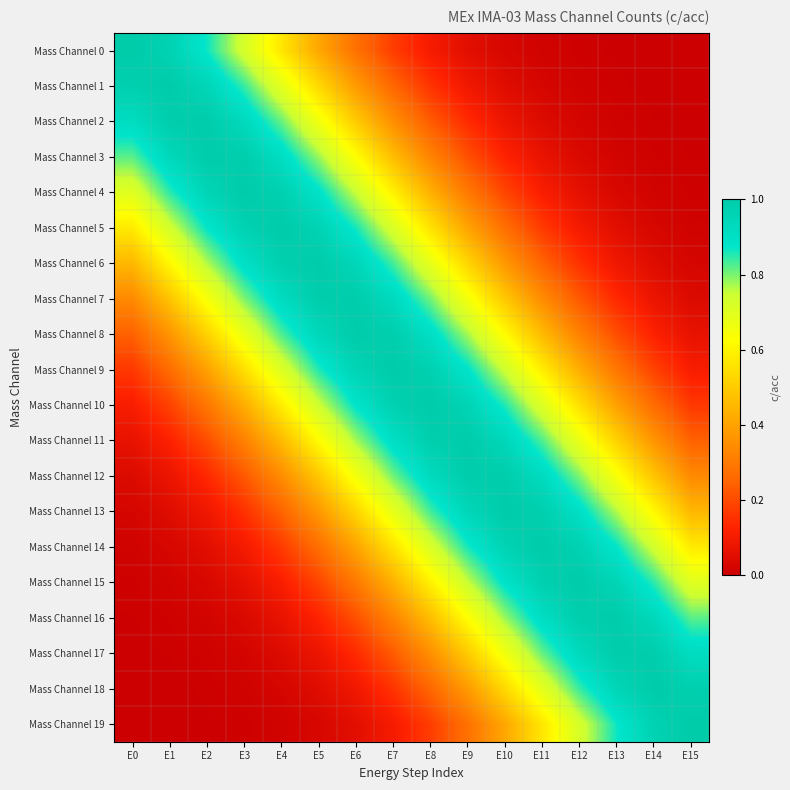

Reading left to right, list all the values displayed in this chart.

Mass Channel 0: E0=1.0	E1=1.0	E2=0.9	E3=0.7	E4=0.6	E5=0.4	E6=0.3	E7=0.2	E8=0.1	E9=0.1	E10=0.0	E11=0.0	E12=0.0	E13=0.0	E14=0.0	E15=0.0
Mass Channel 1: E0=1.0	E1=1.0	E2=0.9	E3=0.8	E4=0.7	E5=0.5	E6=0.4	E7=0.3	E8=0.2	E9=0.1	E10=0.0	E11=0.0	E12=0.0	E13=0.0	E14=0.0	E15=0.0
Mass Channel 2: E0=0.9	E1=1.0	E2=1.0	E3=0.9	E4=0.8	E5=0.7	E6=0.5	E7=0.4	E8=0.2	E9=0.1	E10=0.1	E11=0.0	E12=0.0	E13=0.0	E14=0.0	E15=0.0
Mass Channel 3: E0=0.8	E1=0.9	E2=1.0	E3=1.0	E4=0.9	E5=0.8	E6=0.6	E7=0.5	E8=0.3	E9=0.2	E10=0.1	E11=0.1	E12=0.0	E13=0.0	E14=0.0	E15=0.0
Mass Channel 4: E0=0.7	E1=0.8	E2=1.0	E3=1.0	E4=1.0	E5=0.9	E6=0.8	E7=0.6	E8=0.4	E9=0.3	E10=0.2	E11=0.1	E12=0.1	E13=0.0	E14=0.0	E15=0.0
Mass Channel 5: E0=0.6	E1=0.7	E2=0.9	E3=1.0	E4=1.0	E5=1.0	E6=0.9	E7=0.7	E8=0.6	E9=0.4	E10=0.3	E11=0.2	E12=0.1	E13=0.1	E14=0.0	E15=0.0
Mass Channel 6: E0=0.5	E1=0.6	E2=0.8	E3=0.9	E4=1.0	E5=1.0	E6=0.9	E7=0.8	E8=0.7	E9=0.5	E10=0.4	E11=0.2	E12=0.2	E13=0.1	E14=0.0	E15=0.0
Mass Channel 7: E0=0.3	E1=0.5	E2=0.6	E3=0.8	E4=0.9	E5=1.0	E6=1.0	E7=0.9	E8=0.8	E9=0.7	E10=0.5	E11=0.3	E12=0.2	E13=0.1	E14=0.1	E15=0.0
Mass Channel 8: E0=0.2	E1=0.4	E2=0.5	E3=0.7	E4=0.8	E5=0.9	E6=1.0	E7=1.0	E8=0.9	E9=0.8	E10=0.6	E11=0.5	E12=0.3	E13=0.2	E14=0.1	E15=0.1
Mass Channel 9: E0=0.2	E1=0.3	E2=0.4	E3=0.5	E4=0.7	E5=0.9	E6=1.0	E7=1.0	E8=1.0	E9=0.9	E10=0.7	E11=0.6	E12=0.4	E13=0.3	E14=0.2	E15=0.1
Mass Channel 10: E0=0.1	E1=0.2	E2=0.3	E3=0.4	E4=0.6	E5=0.7	E6=0.9	E7=1.0	E8=1.0	E9=1.0	E10=0.9	E11=0.7	E12=0.5	E13=0.4	E14=0.3	E15=0.2
Mass Channel 11: E0=0.1	E1=0.1	E2=0.2	E3=0.3	E4=0.5	E5=0.6	E6=0.8	E7=0.9	E8=1.0	E9=1.0	E10=0.9	E11=0.8	E12=0.7	E13=0.5	E14=0.4	E15=0.2
Mass Channel 12: E0=0.0	E1=0.1	E2=0.1	E3=0.2	E4=0.3	E5=0.5	E6=0.7	E7=0.8	E8=0.9	E9=1.0	E10=1.0	E11=0.9	E12=0.8	E13=0.6	E14=0.5	E15=0.3
Mass Channel 13: E0=0.0	E1=0.0	E2=0.1	E3=0.2	E4=0.2	E5=0.4	E6=0.5	E7=0.7	E8=0.8	E9=0.9	E10=1.0	E11=1.0	E12=0.9	E13=0.8	E14=0.6	E15=0.5
Mass Channel 14: E0=0.0	E1=0.0	E2=0.1	E3=0.1	E4=0.2	E5=0.3	E6=0.4	E7=0.6	E8=0.7	E9=0.9	E10=1.0	E11=1.0	E12=1.0	E13=0.9	E14=0.7	E15=0.6
Mass Channel 15: E0=0.0	E1=0.0	E2=0.0	E3=0.1	E4=0.1	E5=0.2	E6=0.3	E7=0.4	E8=0.6	E9=0.8	E10=0.9	E11=1.0	E12=1.0	E13=1.0	E14=0.8	E15=0.7
Mass Channel 16: E0=0.0	E1=0.0	E2=0.0	E3=0.0	E4=0.1	E5=0.1	E6=0.2	E7=0.3	E8=0.5	E9=0.6	E10=0.8	E11=0.9	E12=1.0	E13=1.0	E14=0.9	E15=0.8
Mass Channel 17: E0=0.0	E1=0.0	E2=0.0	E3=0.0	E4=0.0	E5=0.1	E6=0.1	E7=0.2	E8=0.4	E9=0.5	E10=0.7	E11=0.8	E12=0.9	E13=1.0	E14=1.0	E15=0.9
Mass Channel 18: E0=0.0	E1=0.0	E2=0.0	E3=0.0	E4=0.0	E5=0.0	E6=0.1	E7=0.2	E8=0.3	E9=0.4	E10=0.5	E11=0.7	E12=0.8	E13=0.9	E14=1.0	E15=1.0
Mass Channel 19: E0=0.0	E1=0.0	E2=0.0	E3=0.0	E4=0.0	E5=0.0	E6=0.1	E7=0.1	E8=0.2	E9=0.3	E10=0.4	E11=0.6	E12=0.7	E13=0.9	E14=1.0	E15=1.0